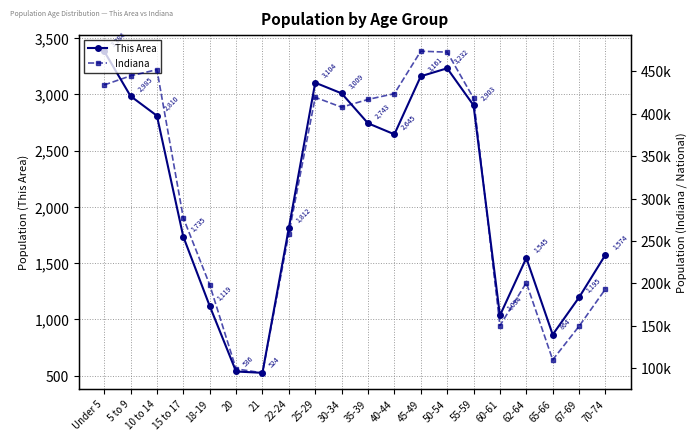

Which has a higher value, 5 to 9 or 50-54?

50-54